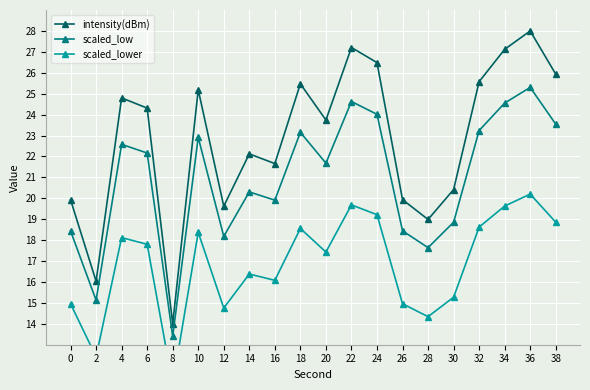

True or false: scaled_lower and intensity(dBm) cross at least once.

False